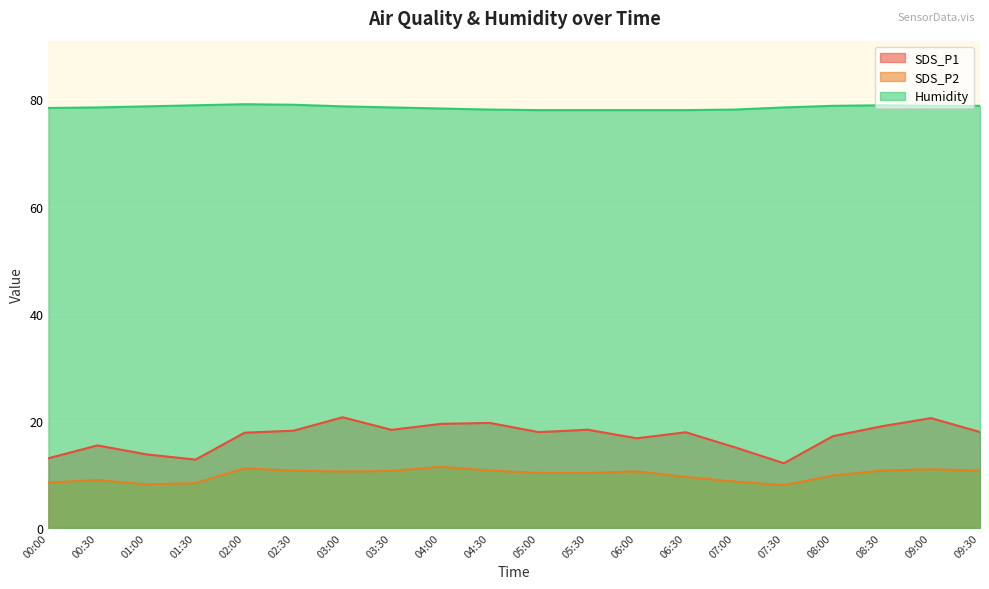

Rank the categories by SDS_P1 value from lowest to highest.

07:30, 01:30, 00:00, 01:00, 07:00, 00:30, 06:00, 08:00, 02:00, 06:30, 05:00, 09:30, 02:30, 03:30, 05:30, 08:30, 04:00, 04:30, 09:00, 03:00